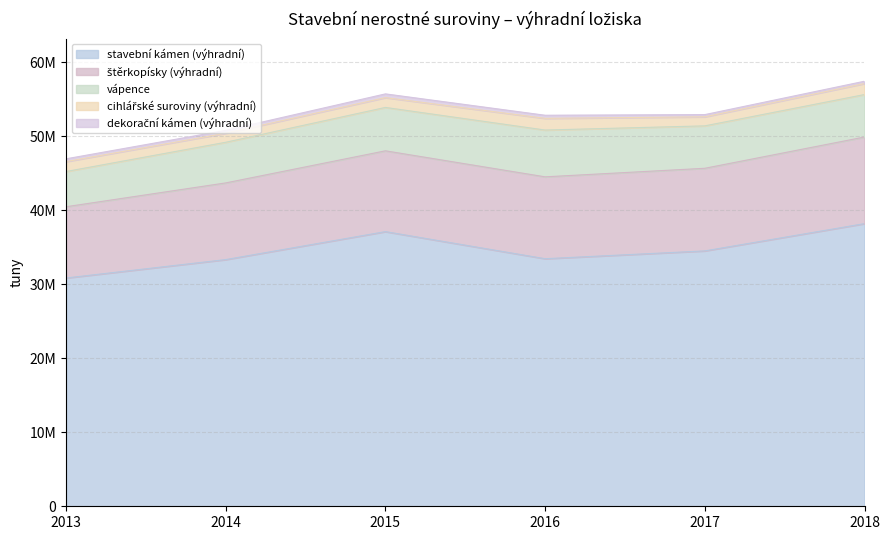

What is the maximum value shown in the chart?

38178000